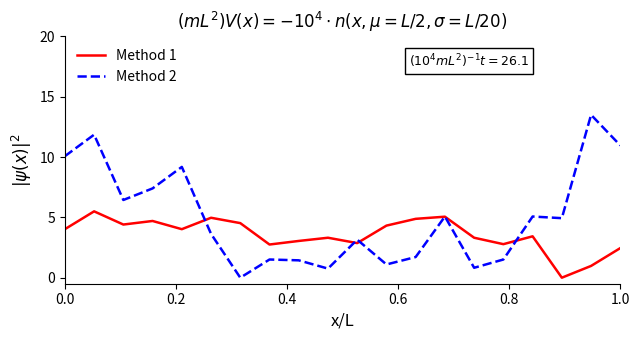

What is the maximum value shown in the chart?

13.5